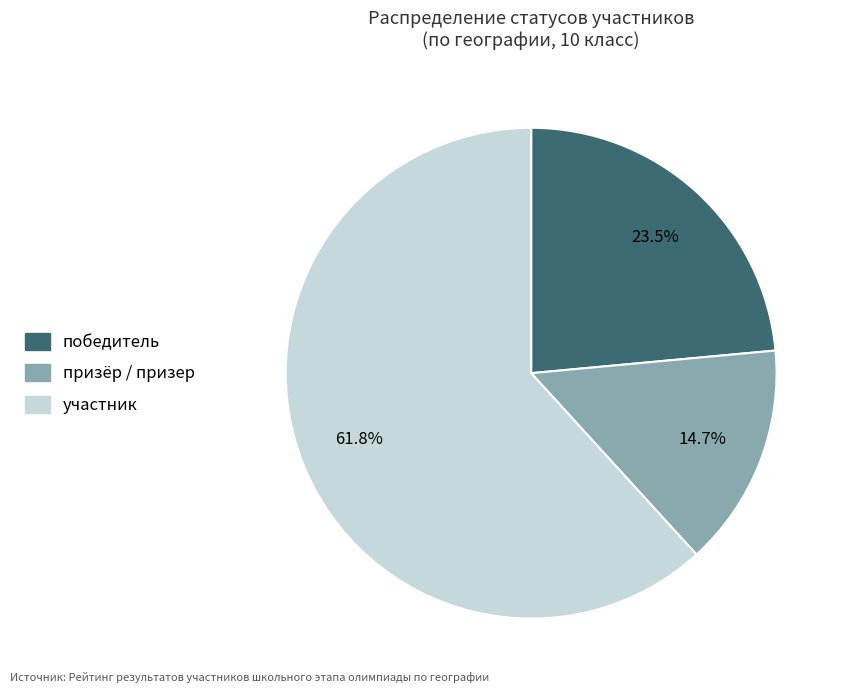

Is there any slice that represents more than half of the pie?

Yes